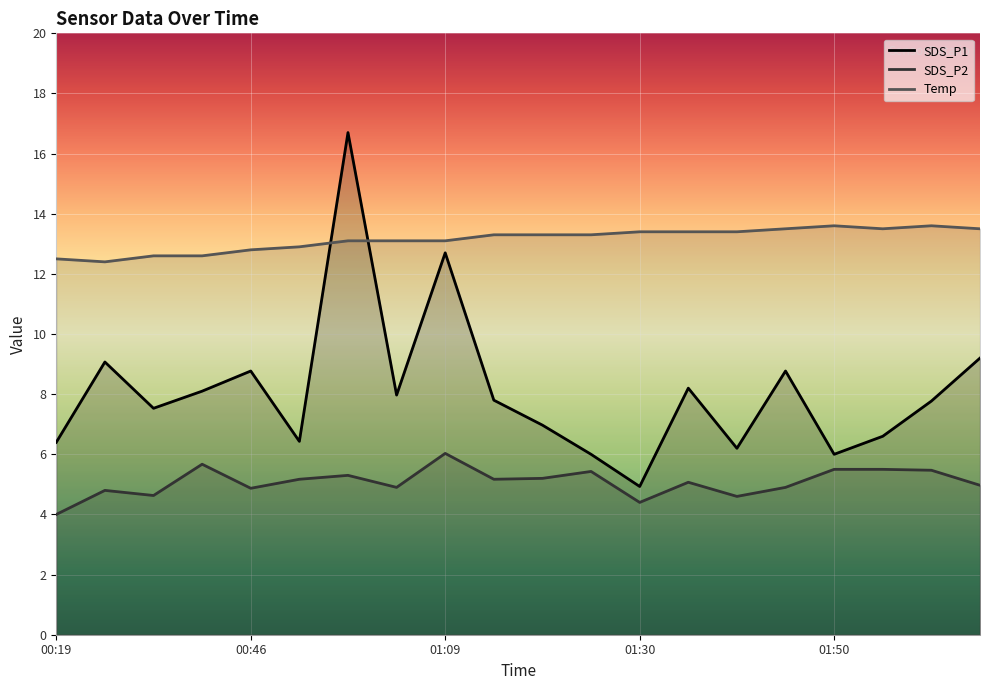

Reading left to right, what are all the values shown in this chart?

SDS_P1: 00:19=6.4	00:25=9.1	00:34=7.5	00:40=8.1	00:46=8.8	00:52=6.4	00:57=16.7	01:03=8.0	01:09=12.7	01:15=7.8	01:21=7.0	01:26=6.0	01:30=4.9	01:32=8.2	01:38=6.2	01:44=8.8	01:50=6.0	01:55=6.6	02:01=7.8	02:07=9.2
SDS_P2: 00:19=4.0	00:25=4.8	00:34=4.6	00:40=5.7	00:46=4.9	00:52=5.2	00:57=5.3	01:03=4.9	01:09=6.0	01:15=5.2	01:21=5.2	01:26=5.4	01:30=4.4	01:32=5.1	01:38=4.6	01:44=4.9	01:50=5.5	01:55=5.5	02:01=5.5	02:07=5.0
Temp: 00:19=12.5	00:25=12.4	00:34=12.6	00:40=12.6	00:46=12.8	00:52=12.9	00:57=13.1	01:03=13.1	01:09=13.1	01:15=13.3	01:21=13.3	01:26=13.3	01:30=13.4	01:32=13.4	01:38=13.4	01:44=13.5	01:50=13.6	01:55=13.5	02:01=13.6	02:07=13.5